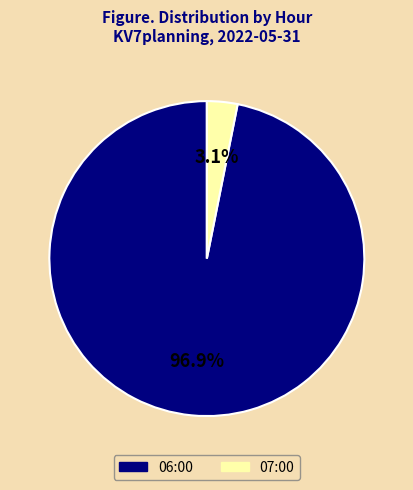

To the nearest percent, what is the combined percentage of 06:00 and 07:00?

100%